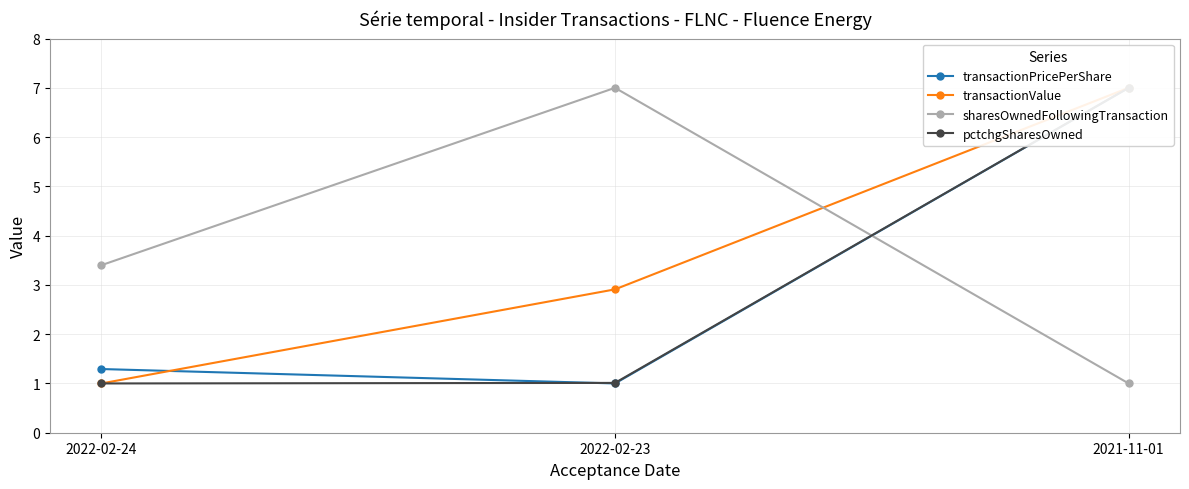

What position from the right is 2022-02-23?

2